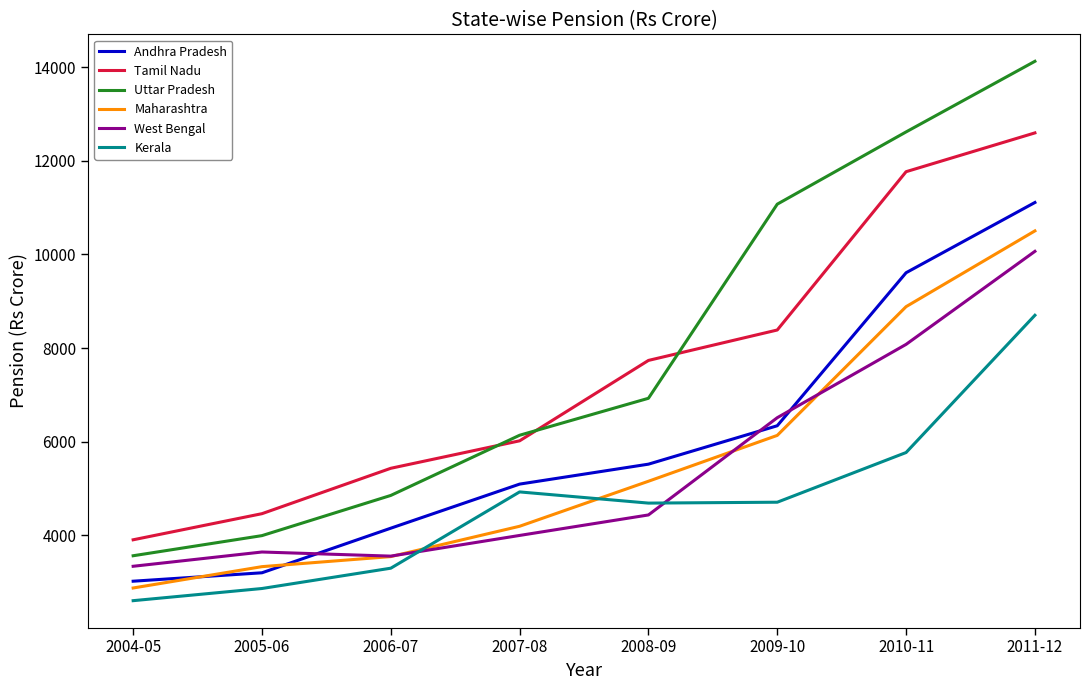

Is it true that West Bengal equals 6511 at 2009-10?

True